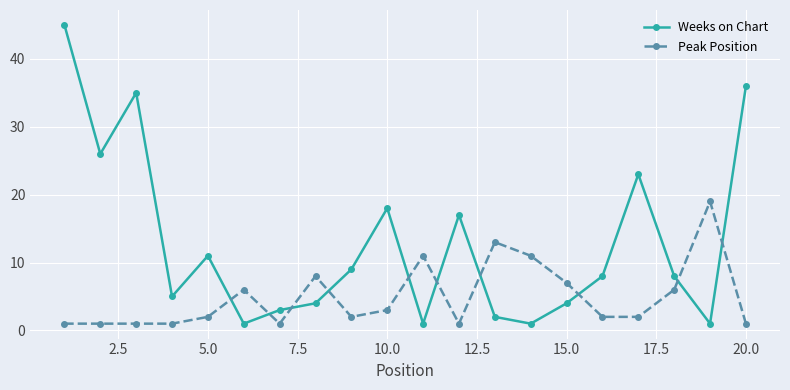

What is the difference between the maximum and minimum values in the Peak Position series?

18